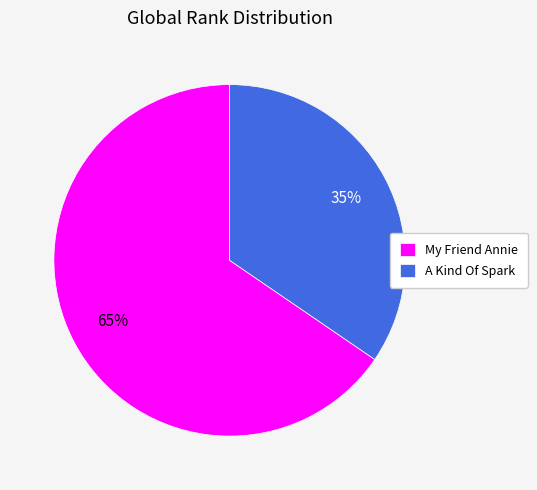

Is it true that My Friend Annie is 77% of the pie?

False